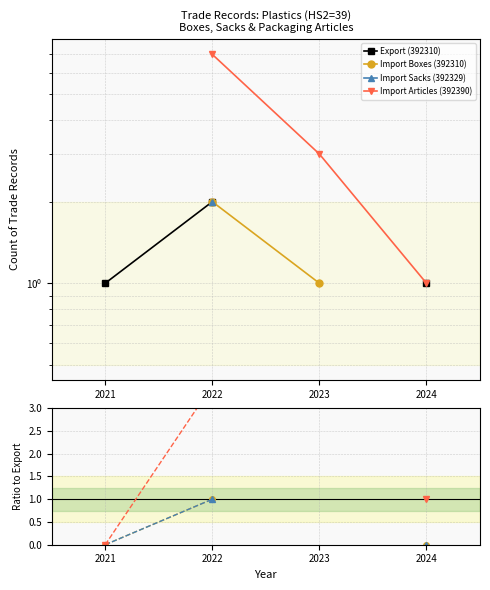

Between which two adjacent categories do Import Articles (392390) and Export (392310) first intersect?

2021 and 2022